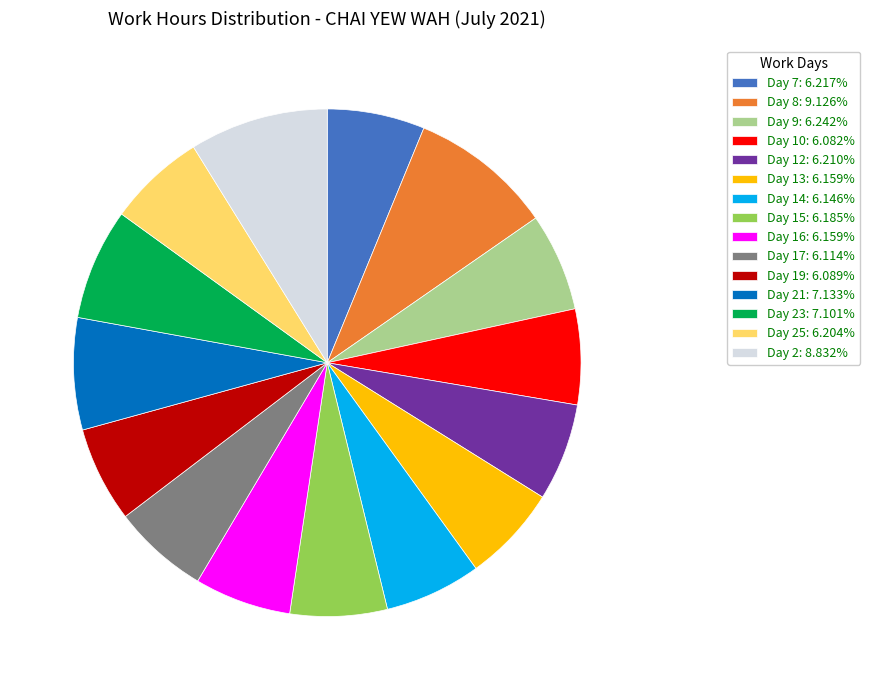

What is the ratio of the value at Day 15: 6.185% to the value at Day 16: 6.159%?

1.0